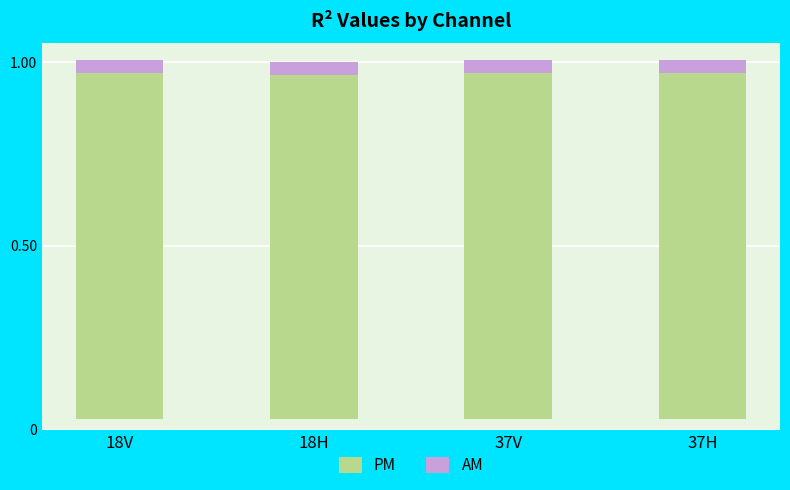

Reading left to right, what are all the values shown in this chart?

PM: 0.9	0.9	0.9	0.9
AM: 0.0	0.0	0.0	0.0